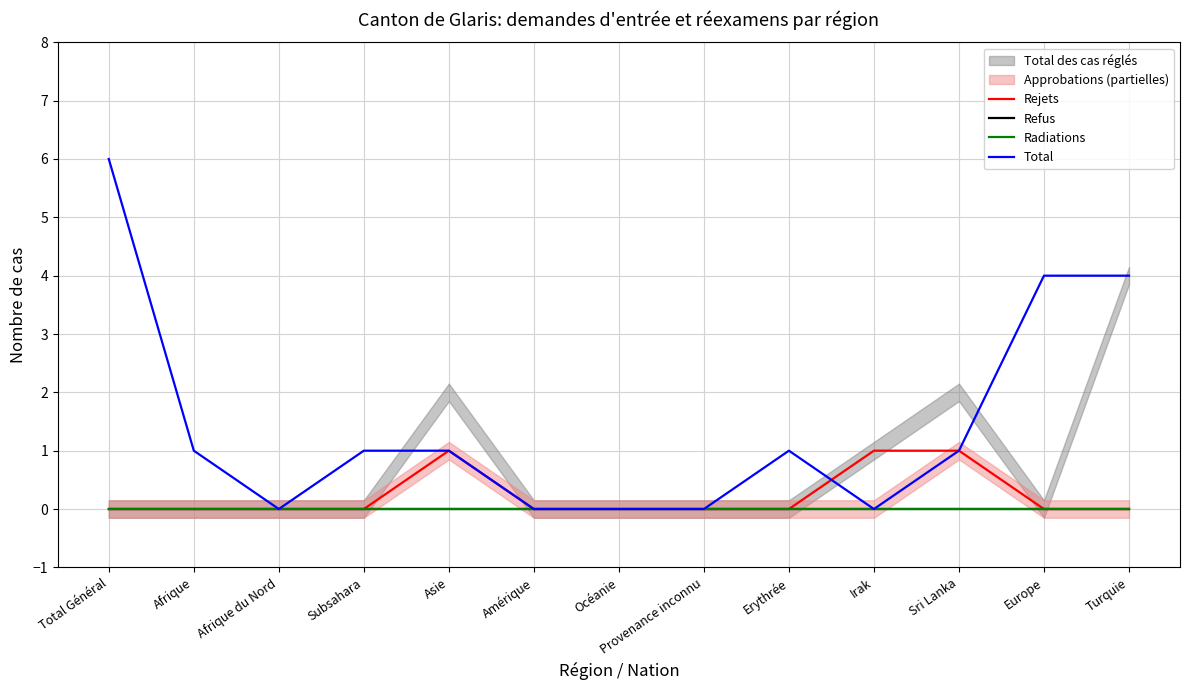

What position from the right is Irak?

4